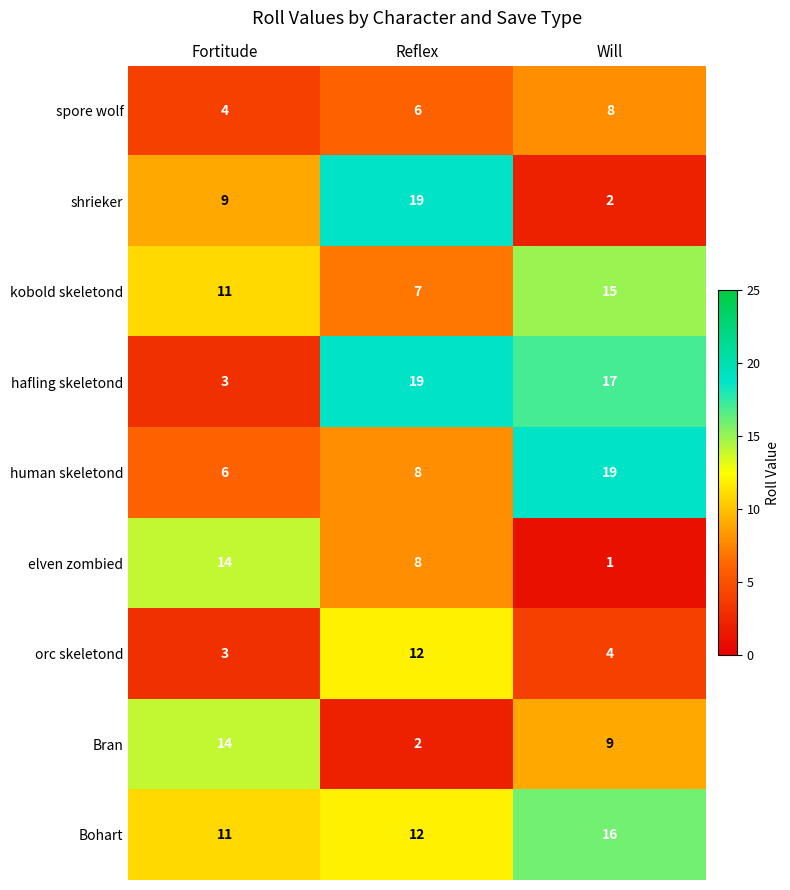

Between Reflex and Will, which series saw the biggest shift?

shrieker